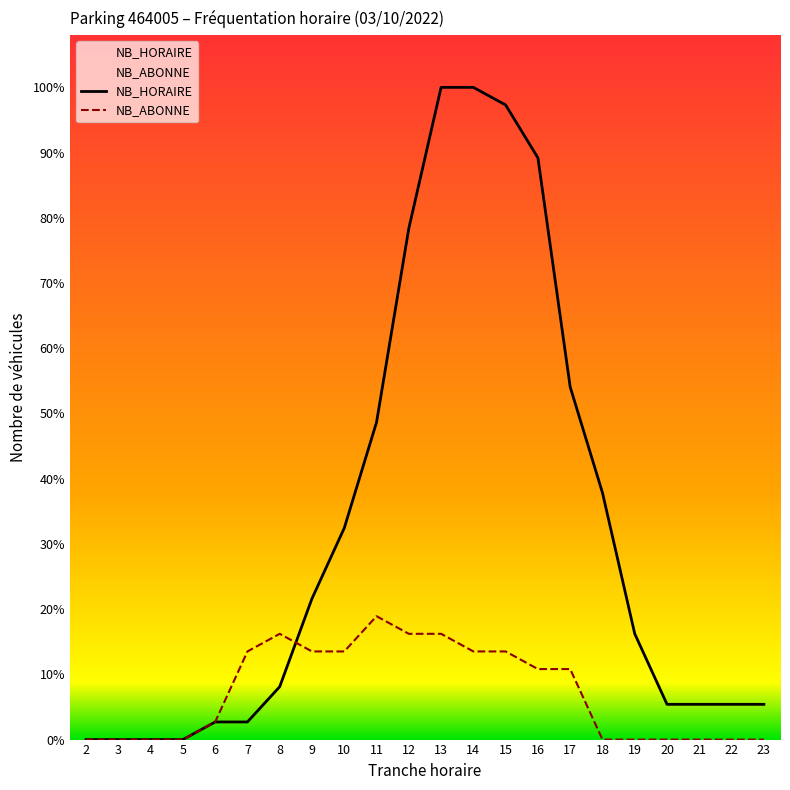

True or false: NB_HORAIRE has more than 1 points higher than both neighbors.

False